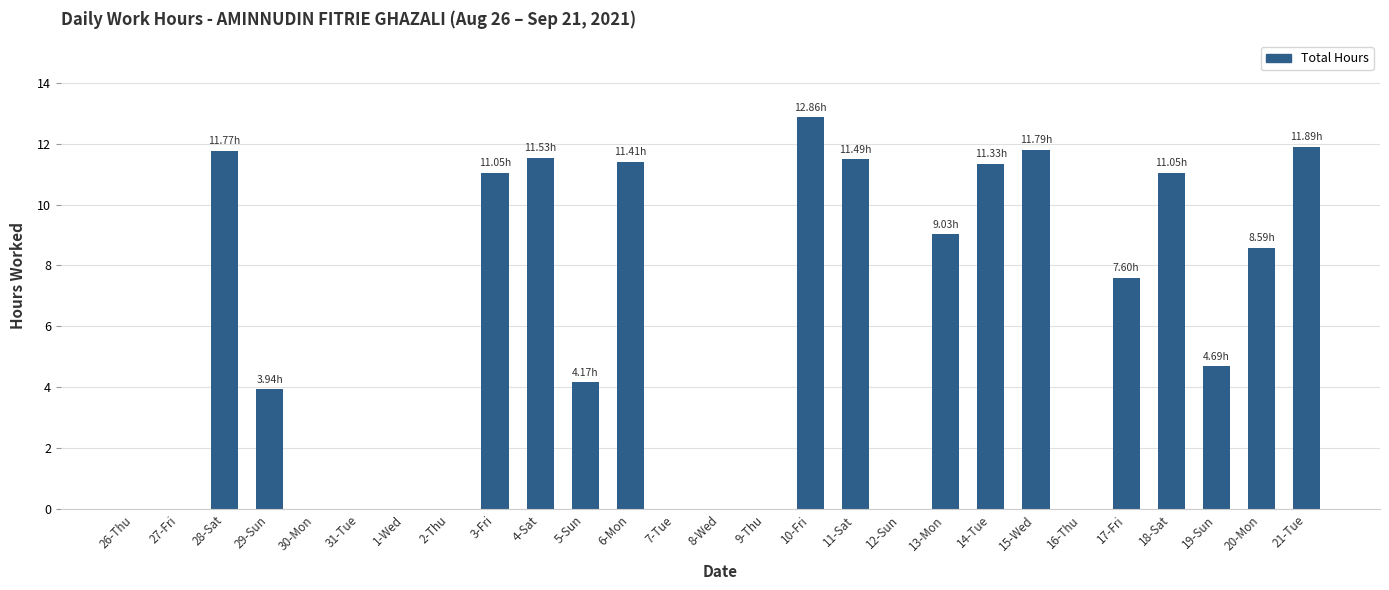

How many categories are shown in the chart?

27